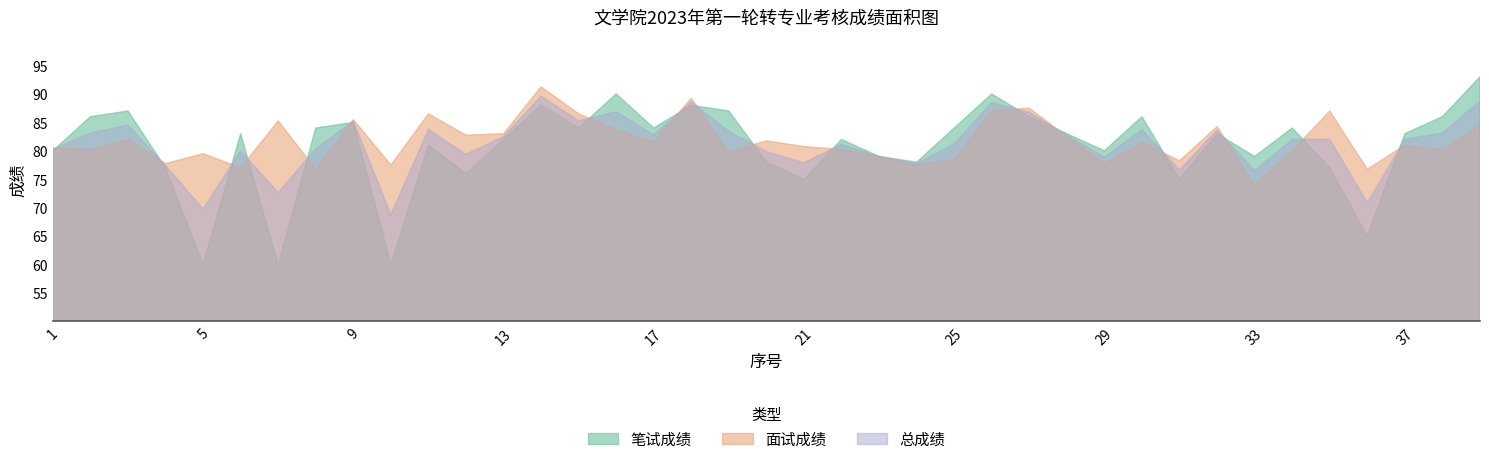

Reading left to right, transcribe all the data shown in this chart.

笔试成绩: 1=80.0	2=86.0	3=87.0	4=77.0	5=60.0	6=83.0	7=60.0	8=84.0	9=85.0	10=60.0	11=81.0	12=76.0	13=82.0	14=88.0	15=84.0	16=90.0	17=84.0	18=88.0	19=87.0	20=78.0	21=75.0	22=82.0	23=79.0	24=78.0	25=84.0	26=90.0	27=86.0	28=83.0	29=80.0	30=86.0	31=75.0	32=83.0	33=79.0	34=84.0	35=77.0	36=65.0	37=83.0	38=86.0	39=93.0
面试成绩: 1=80.5	2=80.2	3=82.0	4=77.8	5=79.5	6=77.0	7=85.2	8=76.8	9=85.5	10=77.5	11=86.5	12=82.8	13=83.0	14=91.2	15=86.5	16=83.8	17=81.5	18=89.2	19=79.8	20=81.8	21=80.8	22=80.2	23=79.0	24=77.5	25=78.5	26=87.0	27=87.5	28=82.5	29=77.8	30=81.5	31=78.2	32=84.2	33=74.0	34=80.0	35=87.0	36=76.8	37=81.0	38=80.2	39=84.5
总成绩: 1=80.2	2=83.1	3=84.5	4=77.4	5=69.8	6=80.0	7=72.6	8=80.4	9=85.2	10=68.8	11=83.8	12=79.4	13=82.5	14=89.6	15=85.2	16=86.9	17=82.8	18=88.6	19=83.4	20=79.9	21=77.9	22=81.1	23=79.0	24=77.8	25=81.2	26=88.5	27=86.8	28=82.8	29=78.9	30=83.8	31=76.6	32=83.6	33=76.5	34=82.0	35=82.0	36=70.9	37=82.0	38=83.1	39=88.8